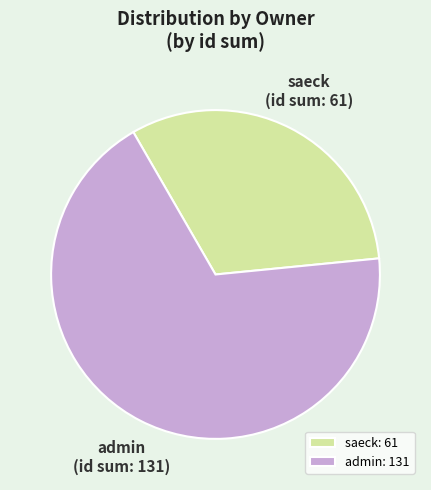

Do saeck and admin together represent more than half of the pie?

Yes